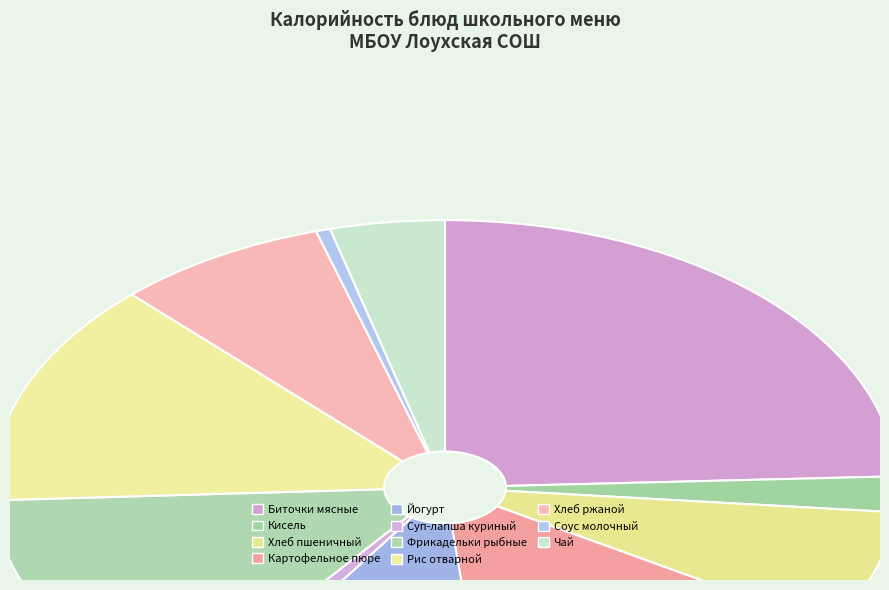

How many slices are in this pie chart?

11